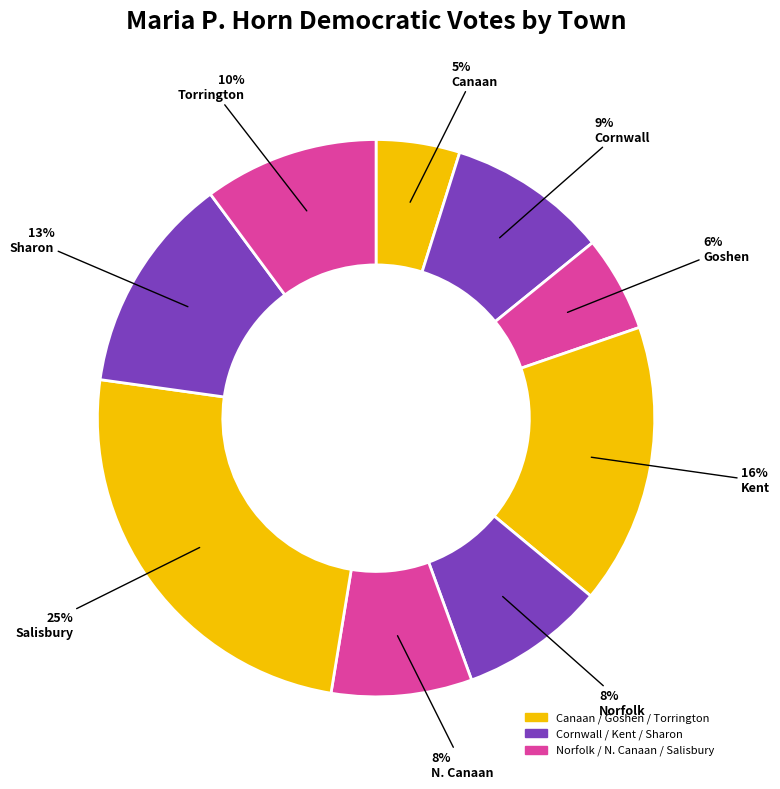

Which category has the biggest portion of the pie?

Salisbury